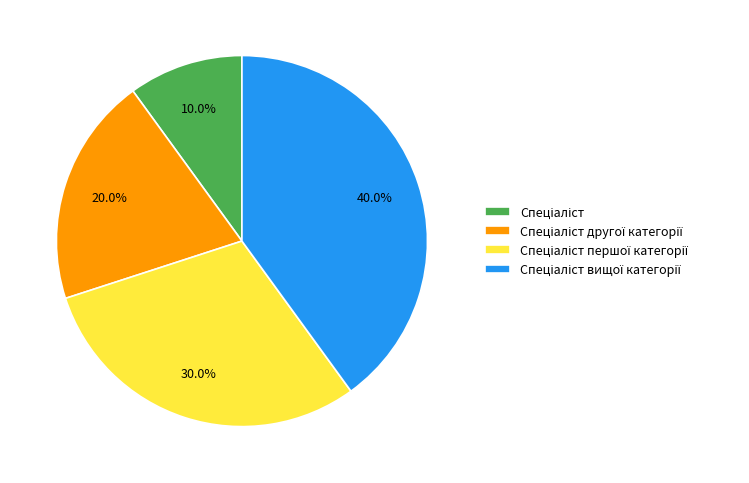

Is there any slice that represents more than half of the pie?

No